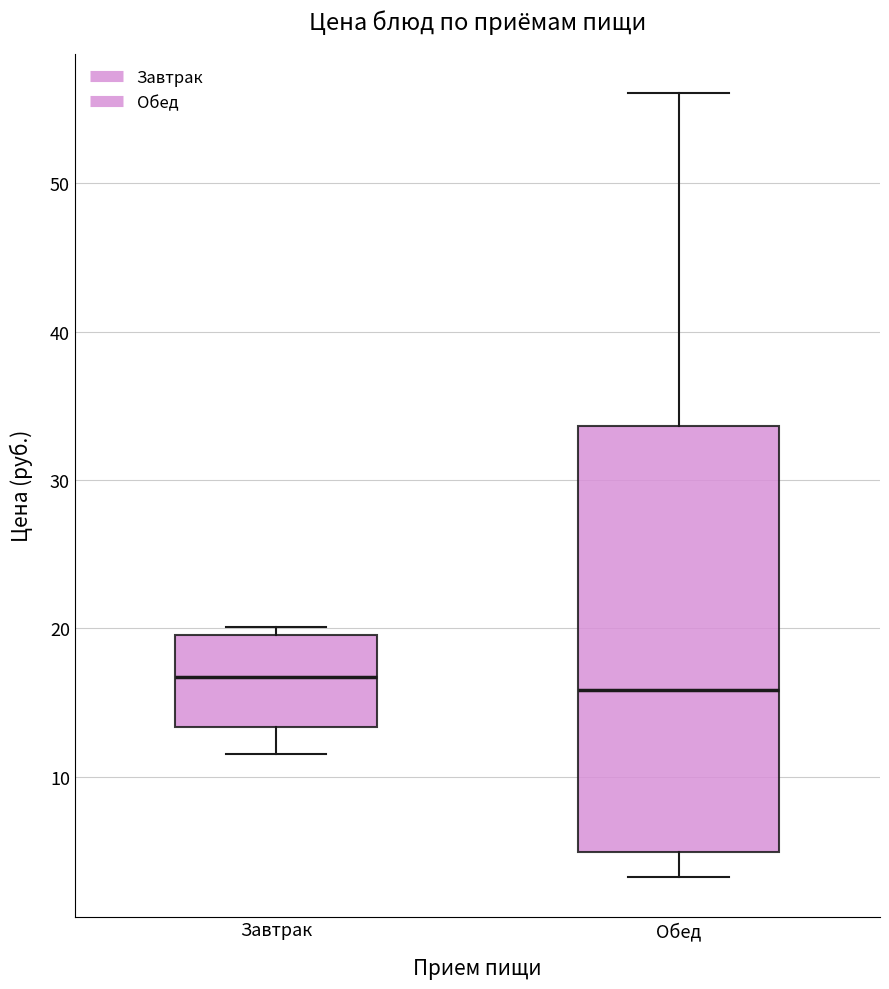

Reading left to right, transcribe this box plot: for each box, give where its median line is, the range the box spans, and where its two whiskers end, as read against the y-axis. The values are not printed on the chart, so give them approximately, as read against the axis.

Завтрак: median 17, box 13 to 20, whiskers 12 to 20 (just above the box's upper edge)
Обед: median 16, box 5 to 34, whiskers 3 to 56